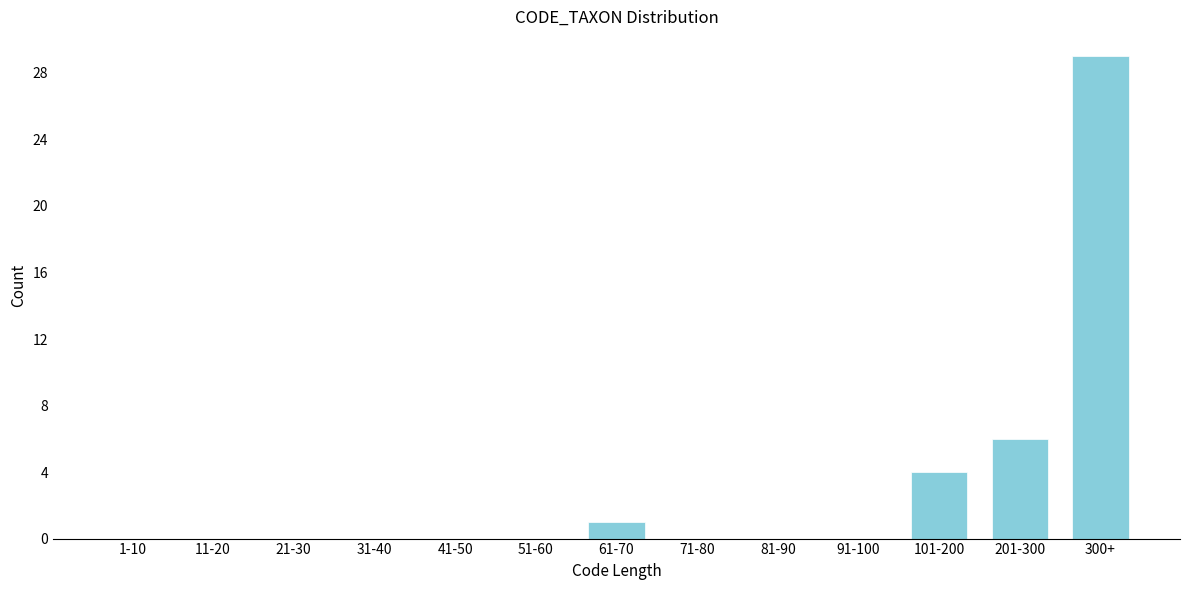

Reading left to right, what are all the values shown in this chart?

1-10=0	11-20=0	21-30=0	31-40=0	41-50=0	51-60=0	61-70=1	71-80=0	81-90=0	91-100=0	101-200=4	201-300=6	300+=29